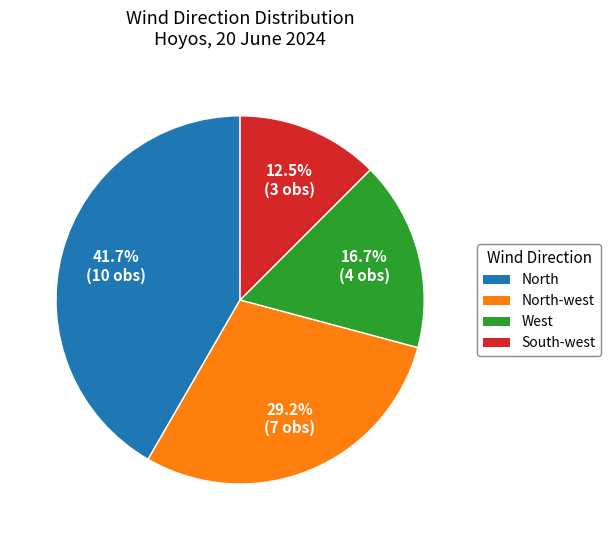

Does any single category account for the majority?

No